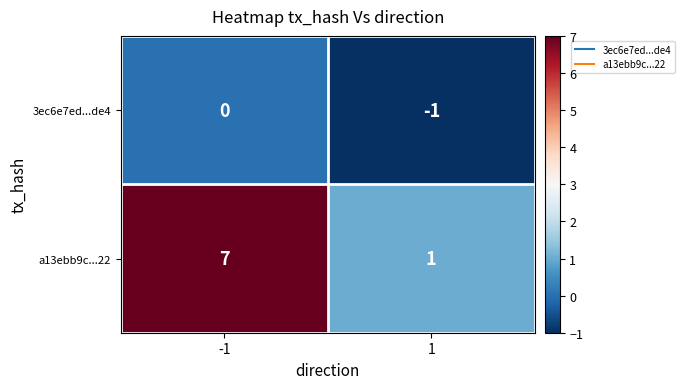

Reading left to right, transcribe all the data shown in this chart.

3ec6e7ed...de4: -1=0	1=-1
a13ebb9c...22: -1=7	1=1